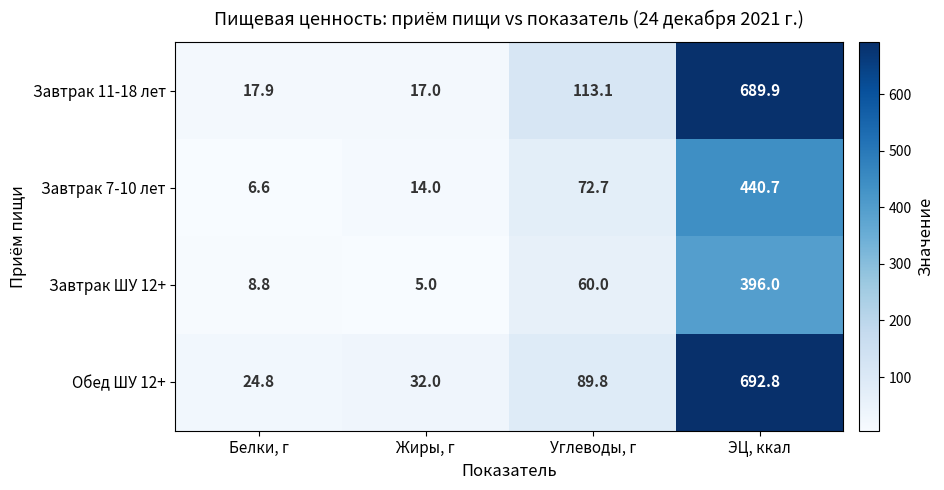

At which category is the sum across all series the highest?

ЭЦ, ккал